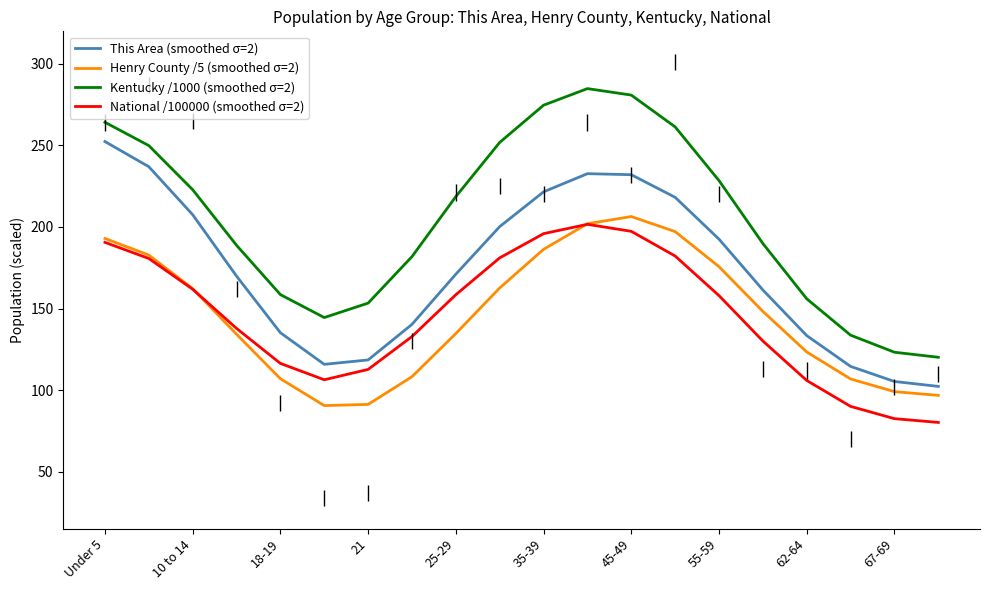

How many data points does each series have?

20